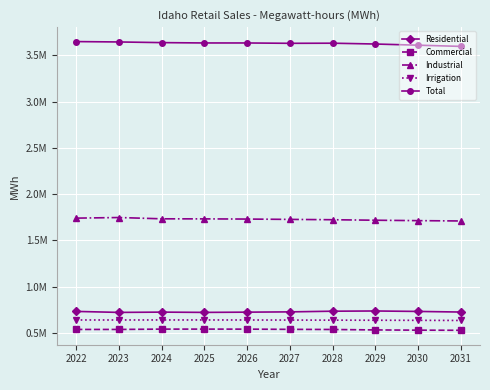

What are all the series names shown in the legend?

Residential, Commercial, Industrial, Irrigation, Total